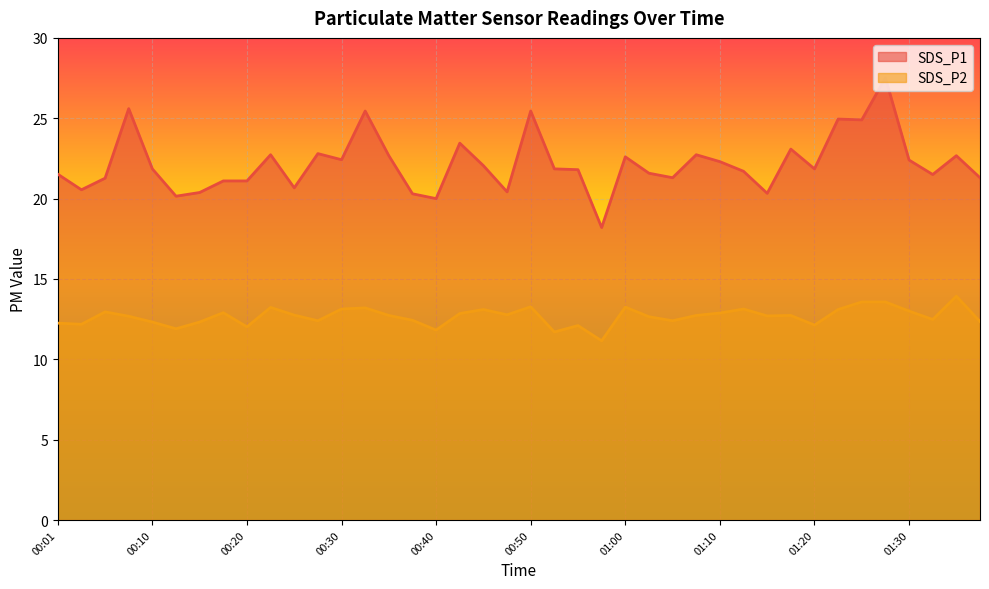

At which category does SDS_P2 reach its first local peak?

00:05